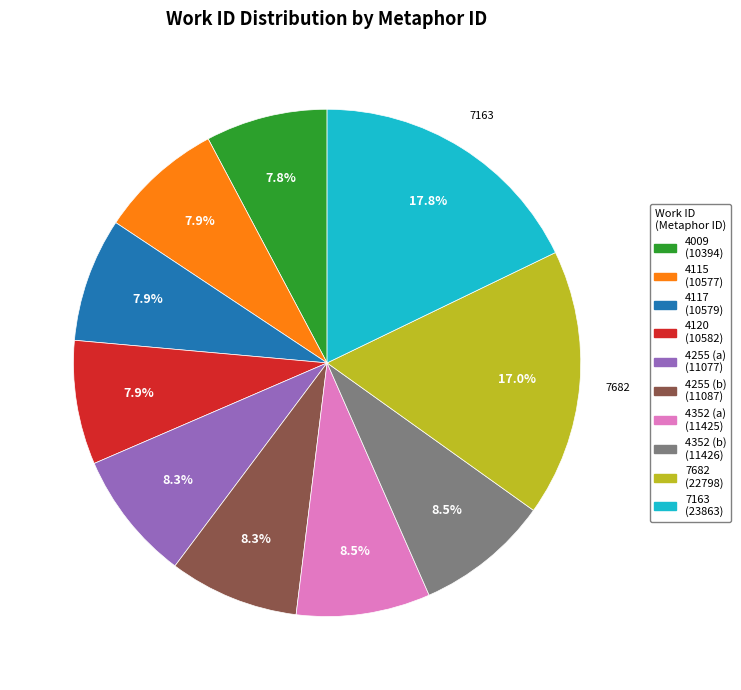

How many slices are in this pie chart?

10